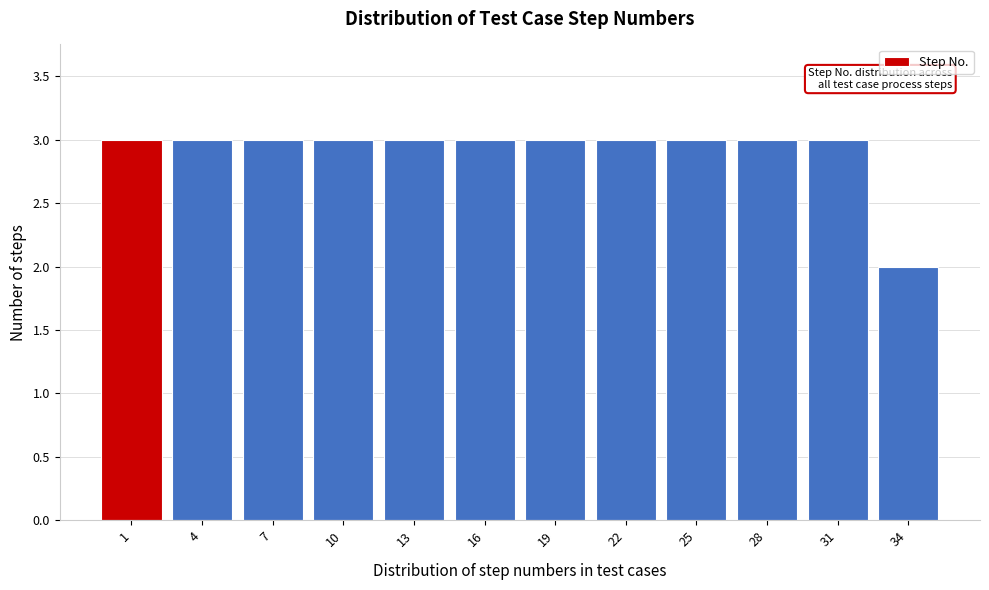

Reading left to right, list all the values displayed in this chart.

3	3	3	3	3	3	3	3	3	3	3	2